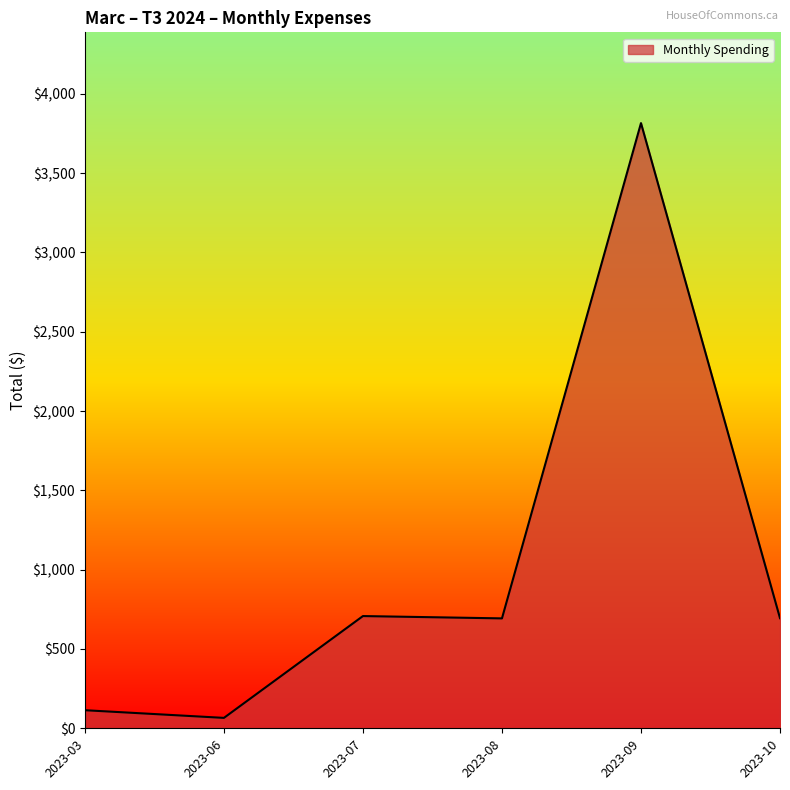

What is the average value?

1014.8